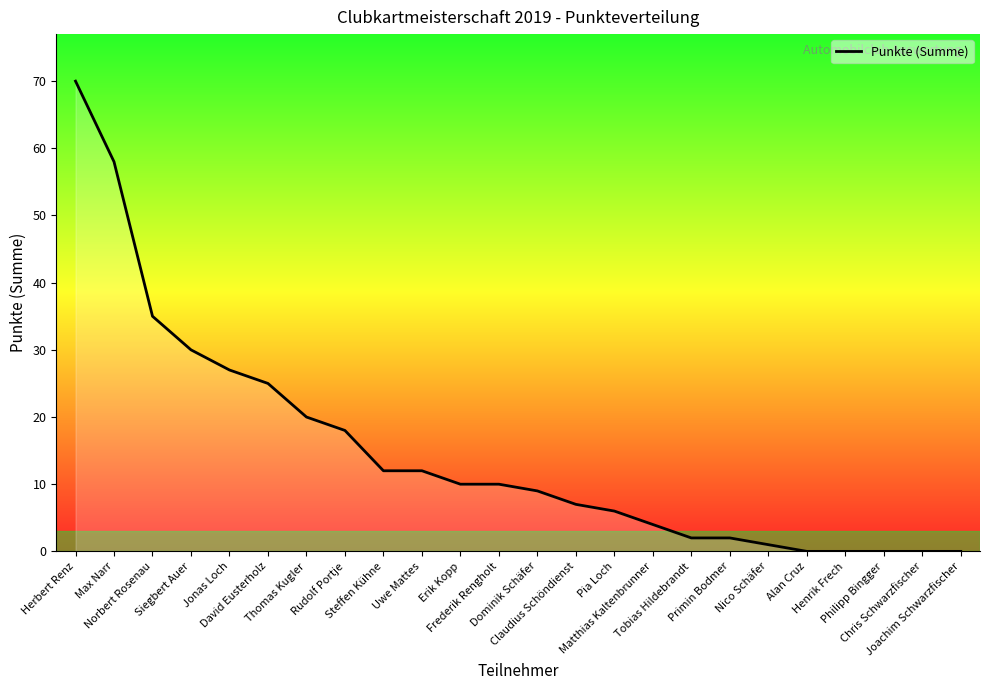

What is the approximate value at Pia Loch, to the nearest 5?

5